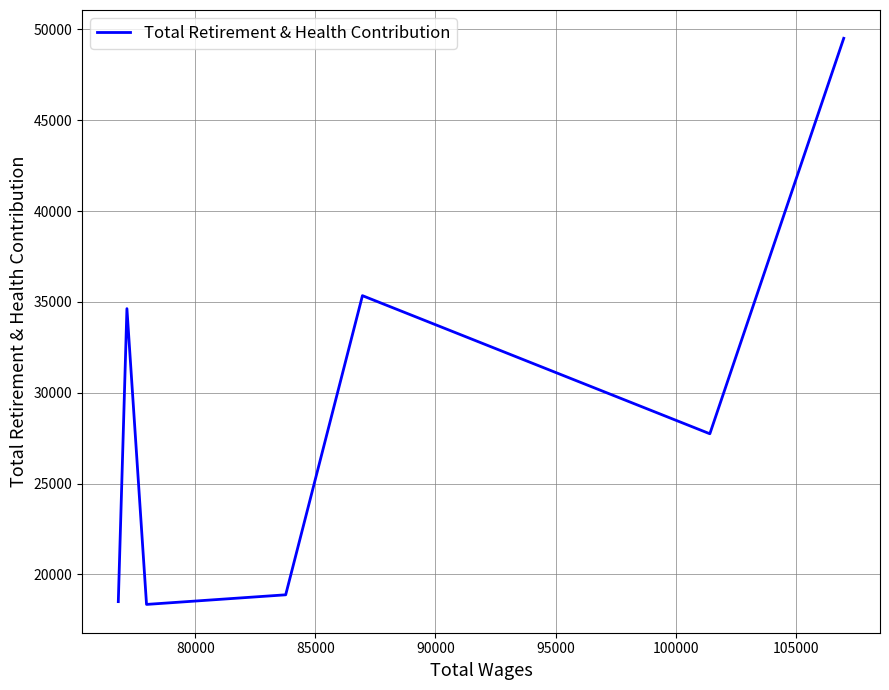

Reading right to left, list all the values displayed in this chart.

49509	27740	35343	18876	18347	34628	18500